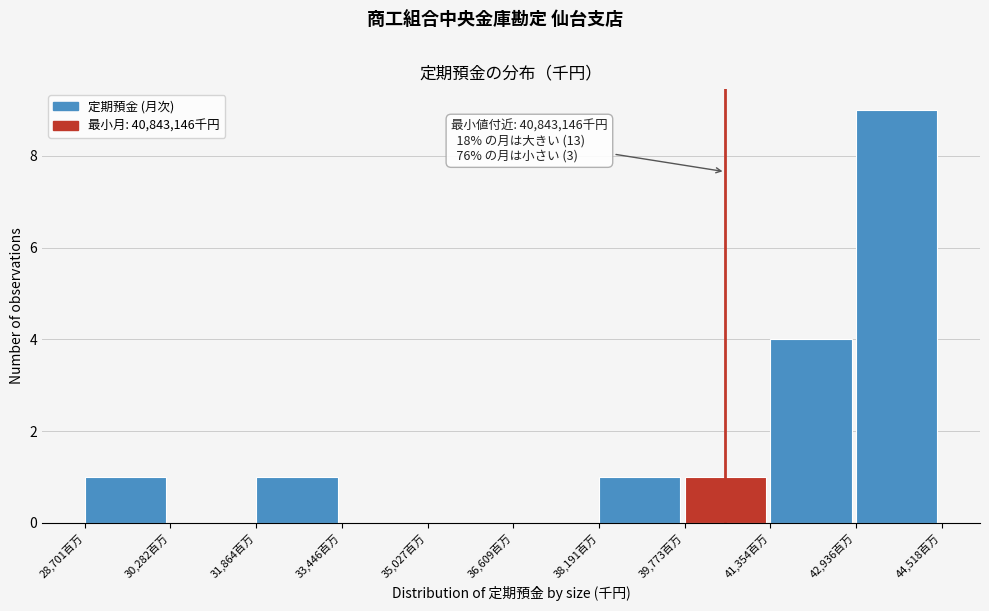

What is the sum of all values?

17